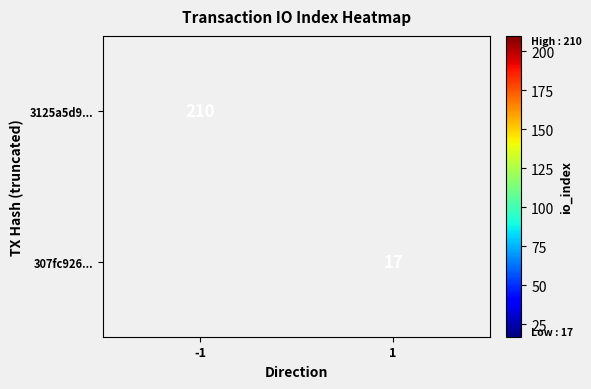

The value of 307fc926... at 1 is 17. True or false?

True